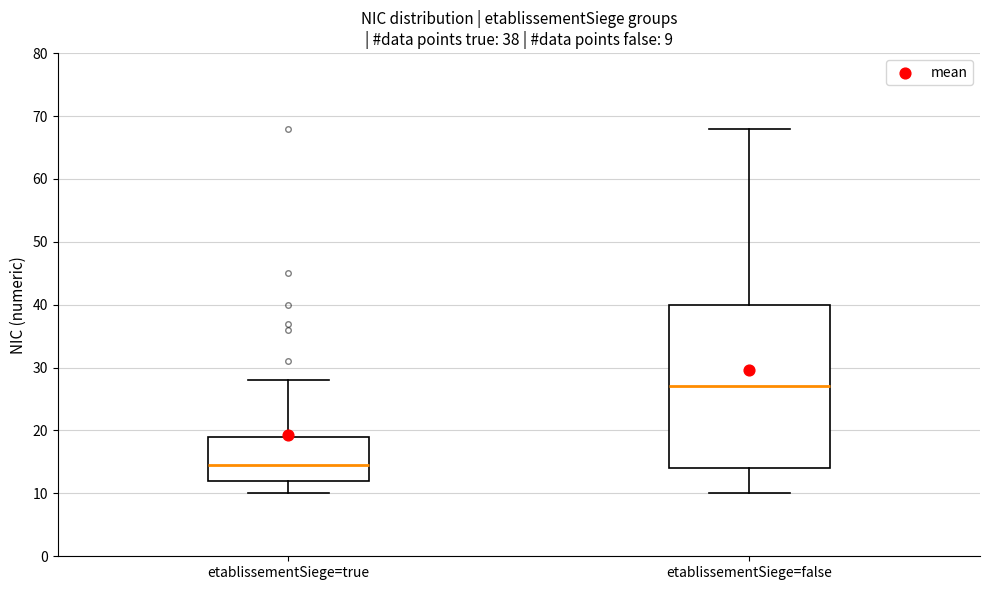

Which box is the tallest, from its lower edge to its upper edge?

etablissementSiege=false